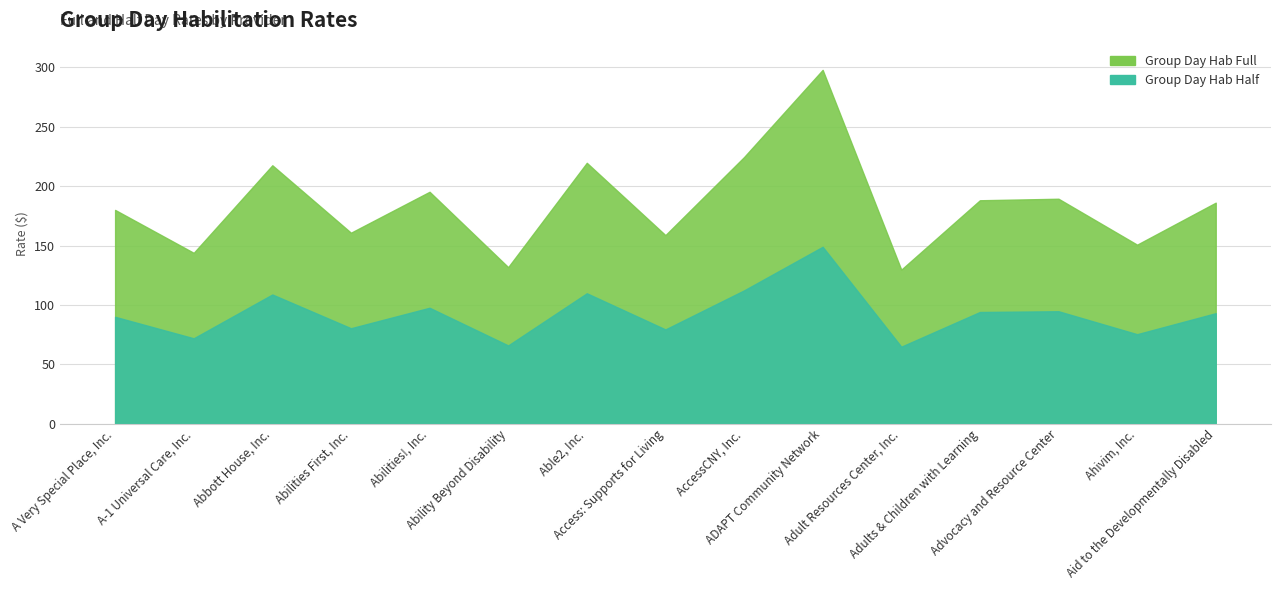

How many data points in Group Day Hab Full are less than 186?

7